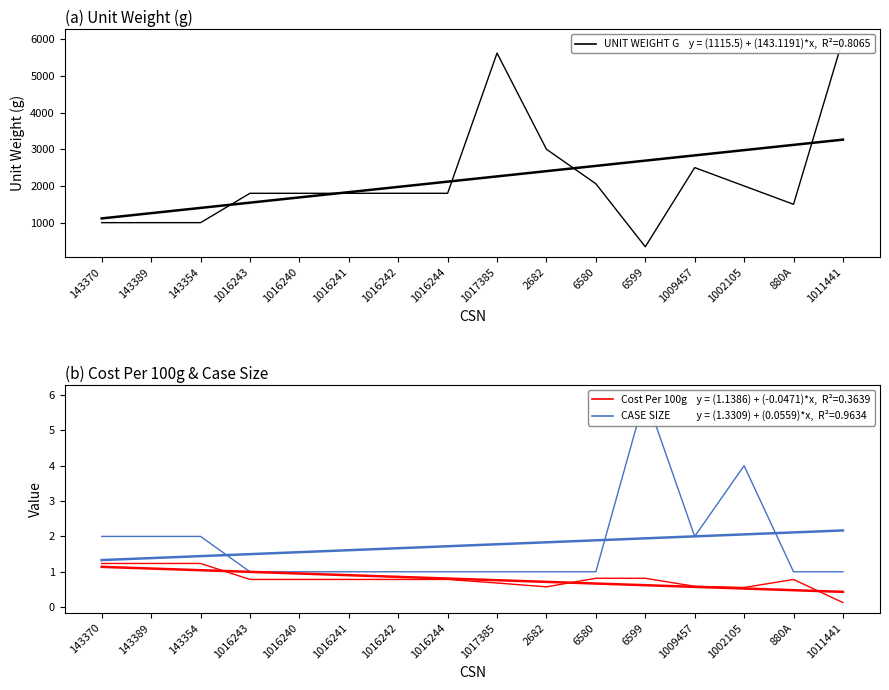

Is it true that CASE SIZE equals 1.8 at 880A?

False